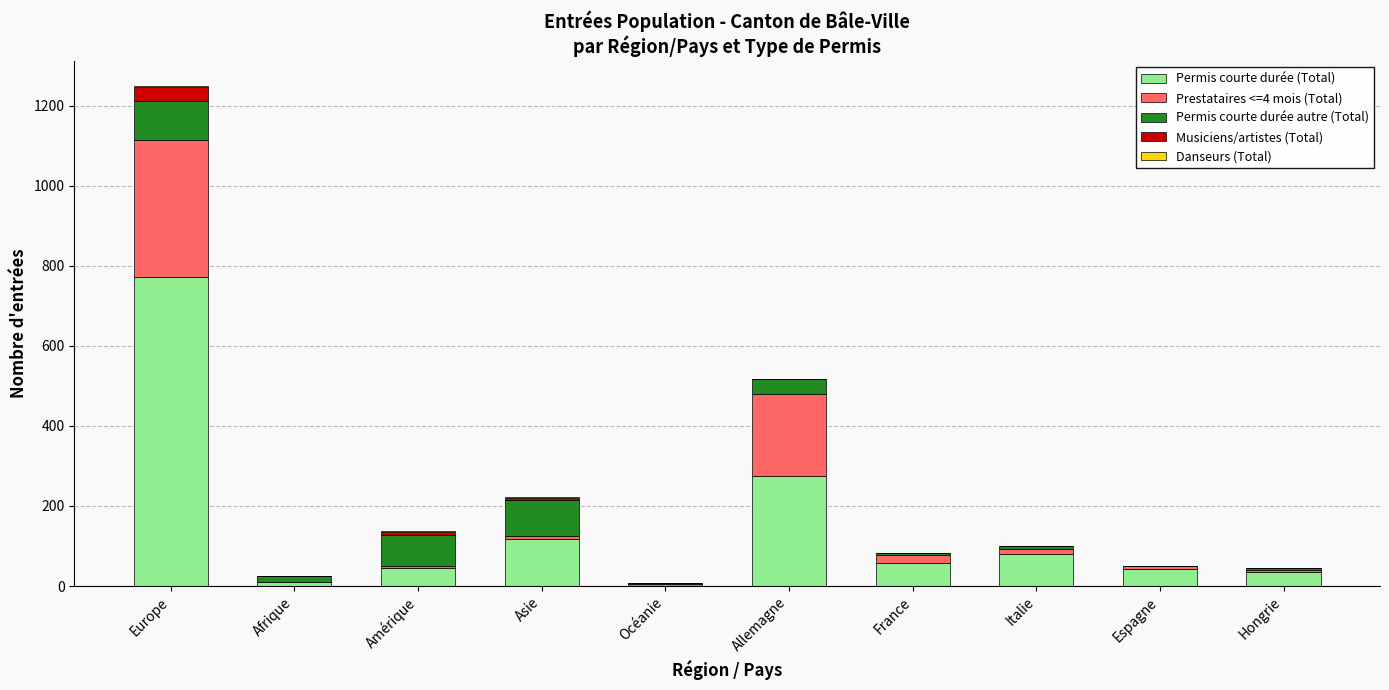

Read the Permis courte durée (Total) value at Allemagne.

276